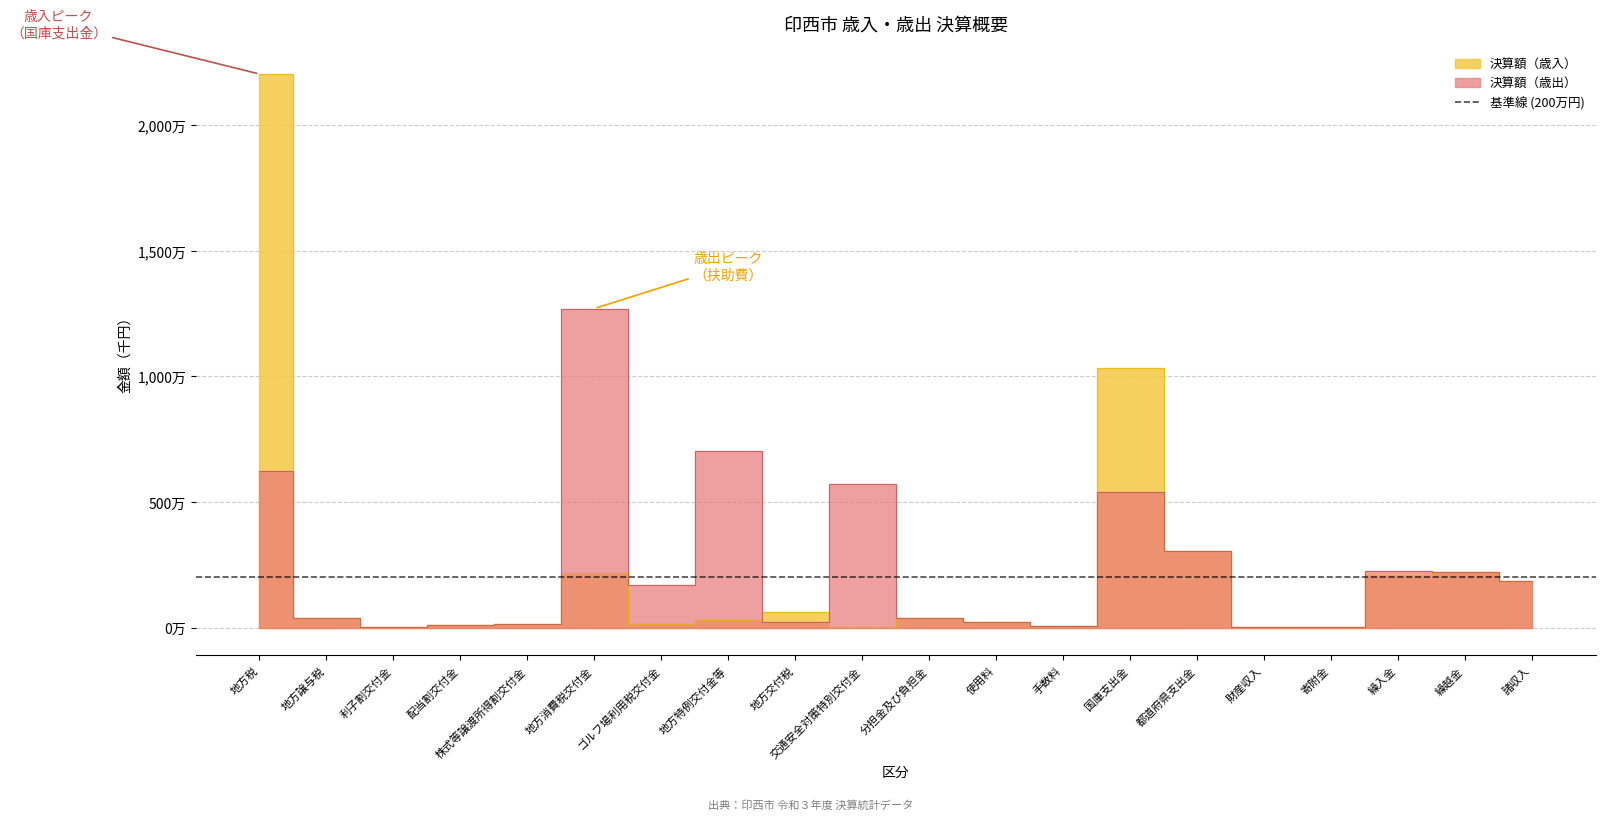

Rank the series by their maximum value, from lowest to highest.

決算額（歳出）, 決算額（歳入）